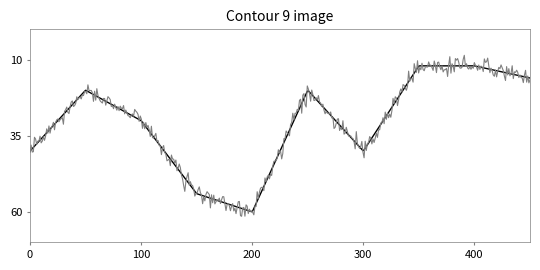

What is the minimum value shown in the chart?

8.5